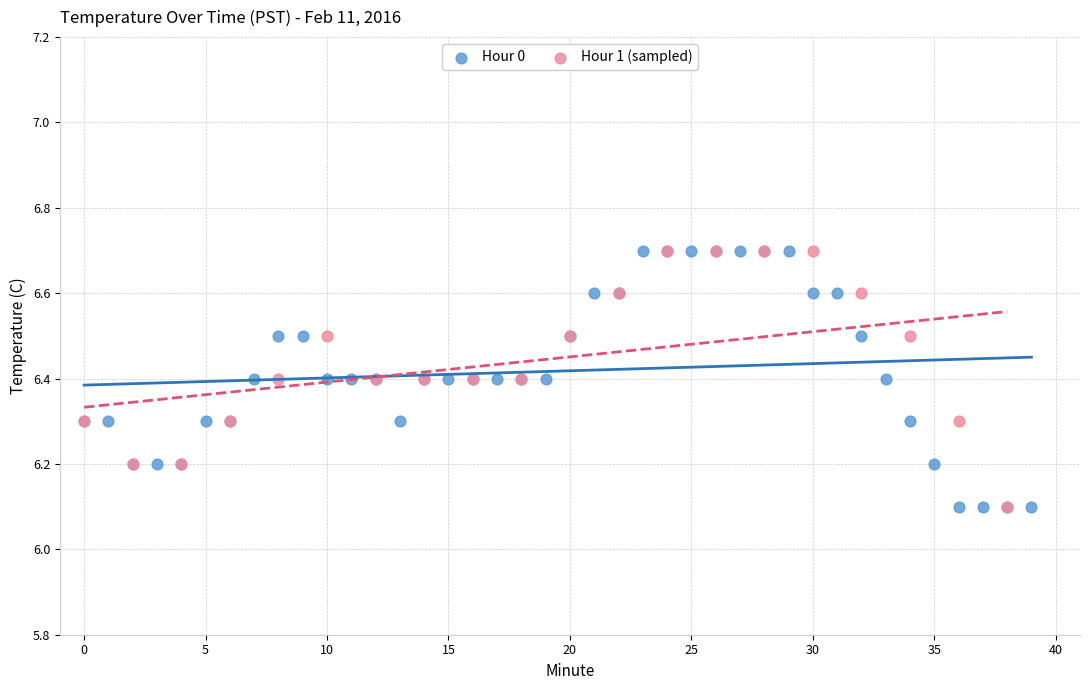

What are all the series names shown in the legend?

Hour 0, Hour 1 (sampled)